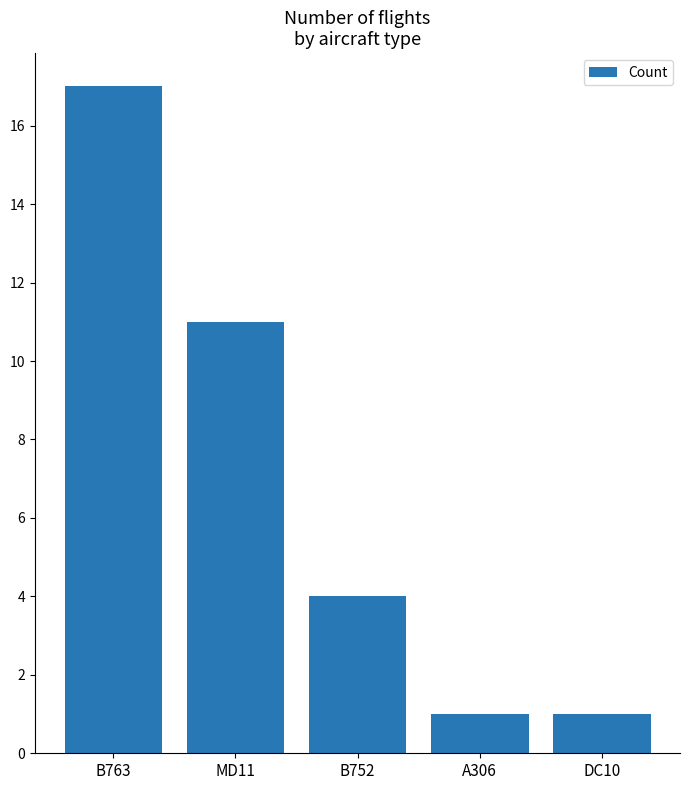

Does the chart contain any negative values?

No